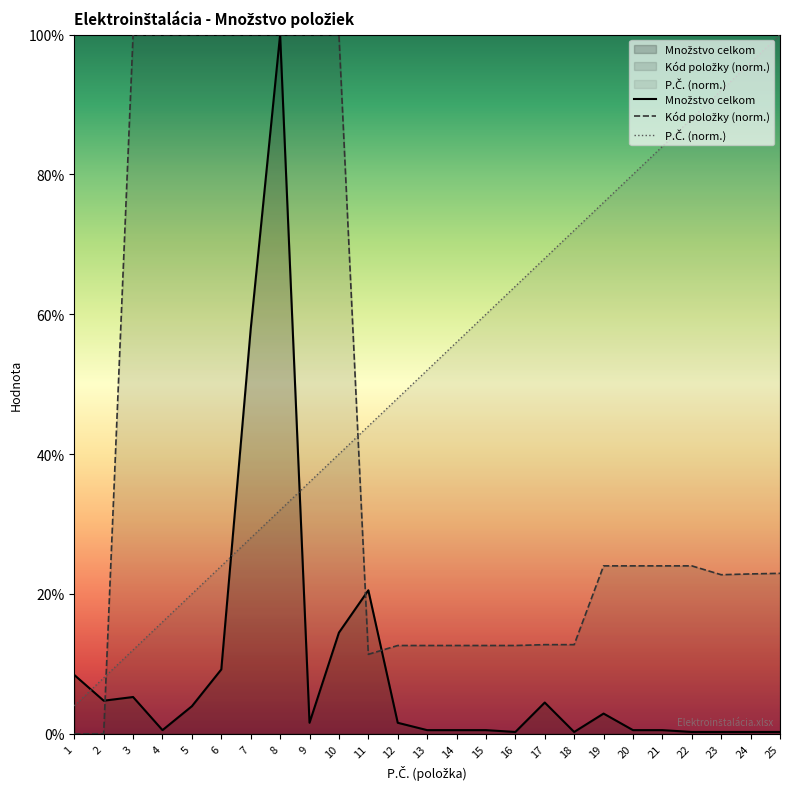

Reading left to right, transcribe all the data shown in this chart.

Množstvo celkom: 8.4	4.7	5.3	0.5	3.9	9.2	57.9	100.0	1.6	14.5	20.5	1.6	0.5	0.5	0.5	0.3	4.5	0.3	2.9	0.5	0.5	0.3	0.3	0.3	0.3
Kód položky: 0.0	0.0	100.0	100.0	100.0	100.0	100.0	100.0	100.0	100.0	11.4	12.6	12.6	12.6	12.6	12.6	12.8	12.8	24.0	24.0	24.0	24.0	22.8	22.9	23.0
P.Č.: 4.0	8.0	12.0	16.0	20.0	24.0	28.0	32.0	36.0	40.0	44.0	48.0	52.0	56.0	60.0	64.0	68.0	72.0	76.0	80.0	84.0	88.0	92.0	96.0	100.0